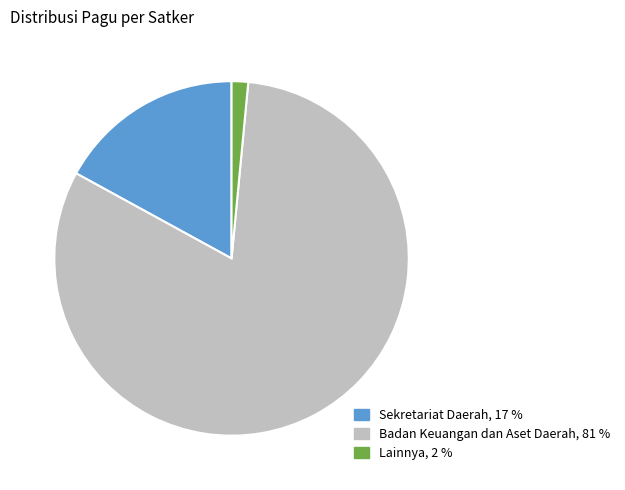

Is there any slice that represents more than half of the pie?

Yes